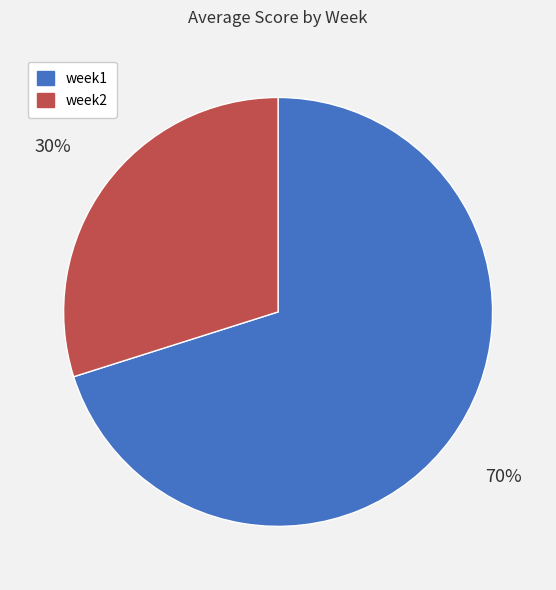

How many segments does this pie chart have?

2